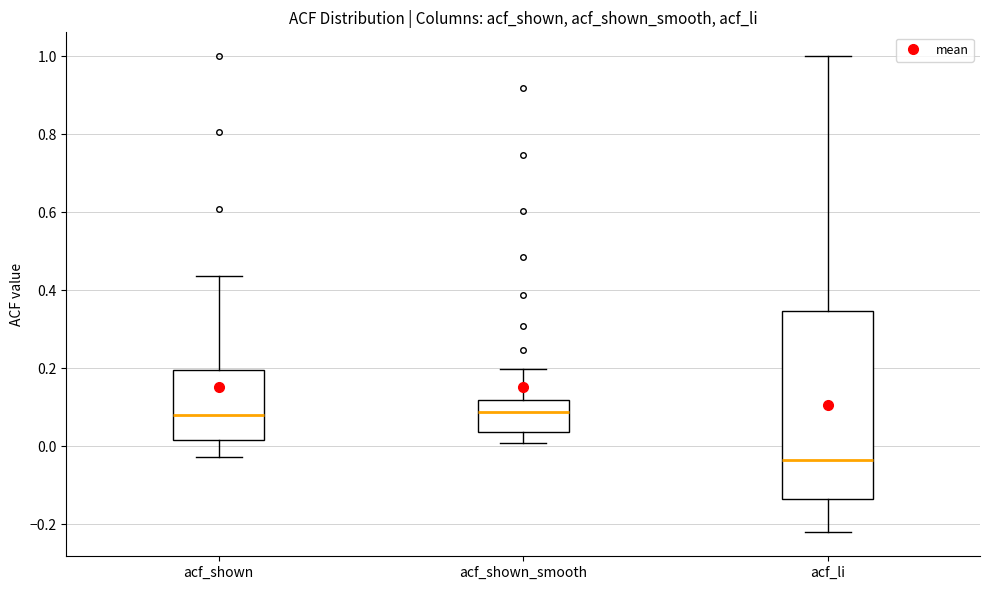

Reading left to right, transcribe this box plot: for each box, give where its median line is, the range the box spans, and where its two whiskers end, as read against the y-axis. The values are not printed on the chart, so give them approximately, as read against the axis.

acf_shown: median 0.08, box 0.02 to 0.20, whiskers -0.02 to 0.44
acf_shown_smooth: median 0.08, box 0.04 to 0.12, whiskers 0.00 to 0.20
acf_li: median -0.04, box -0.14 to 0.34, whiskers -0.22 to 1.00